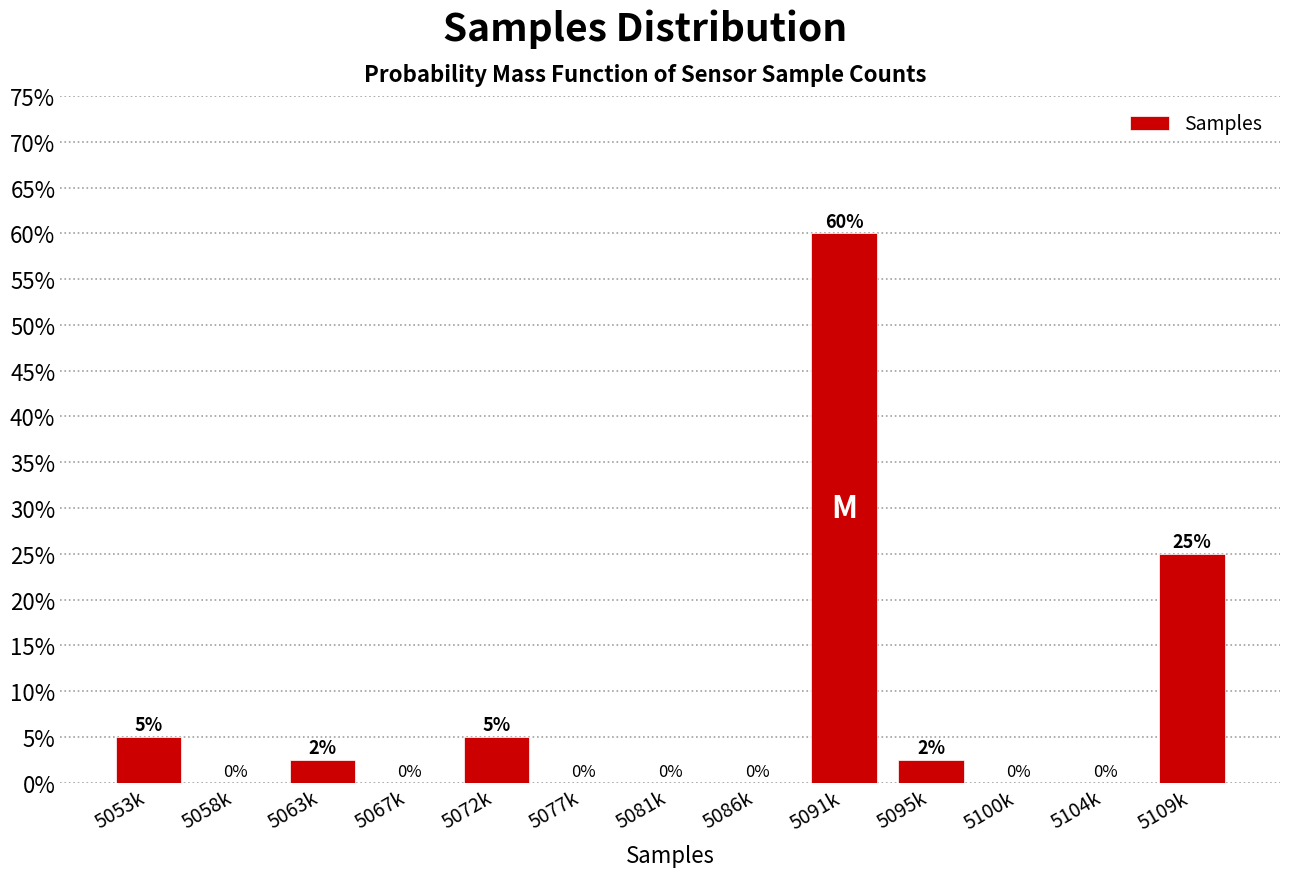

What is the change in value from 5058k to 5109k?

+25.0